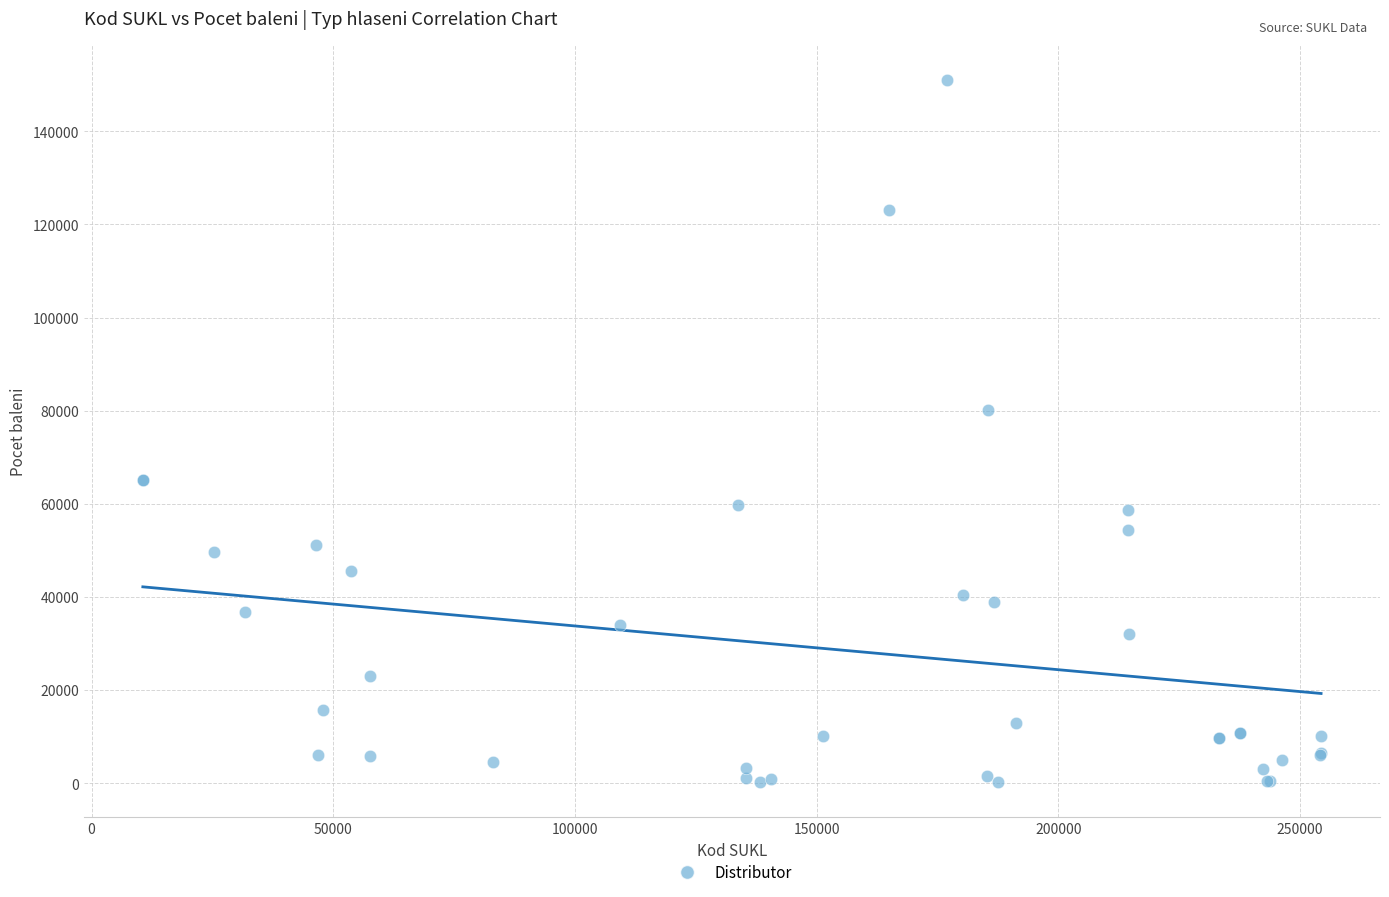

What Y value in the scatter plot is closest to 75602?

80061